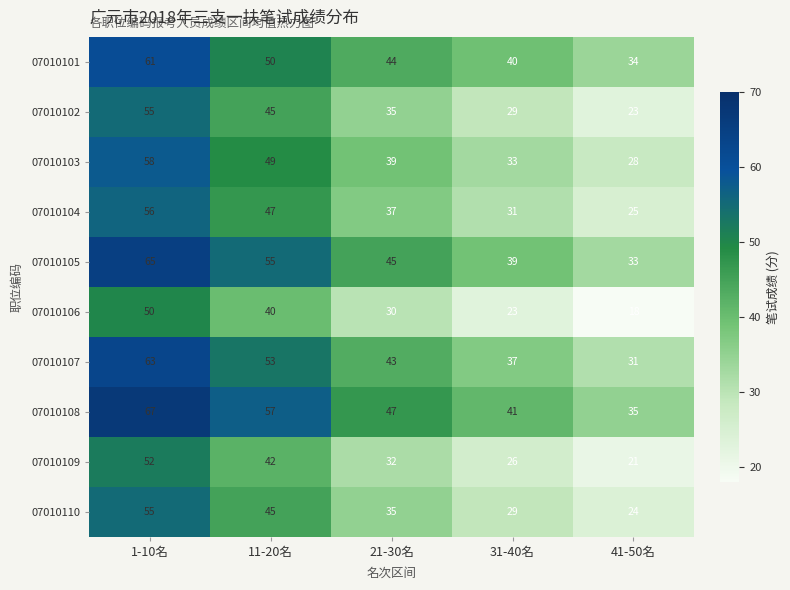

What is the average value of the 07010110 series?

38